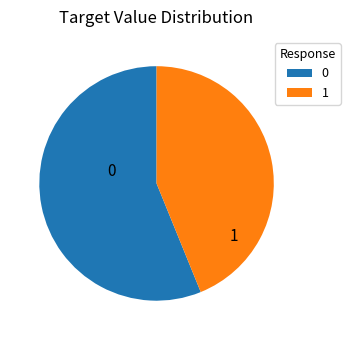

Does 1 represent more than half of the total?

No